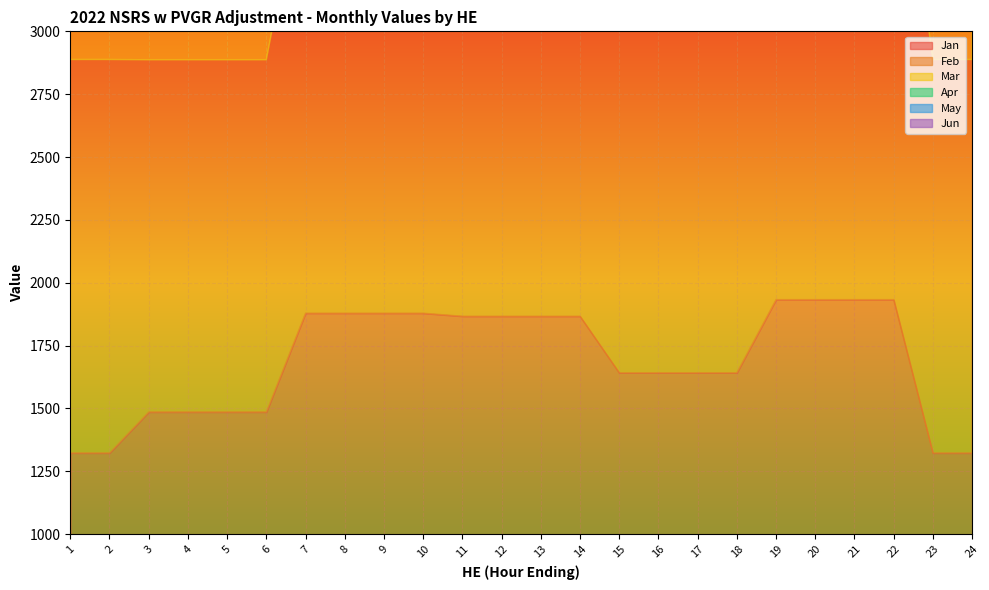

At which label does Jan reach its minimum?

1